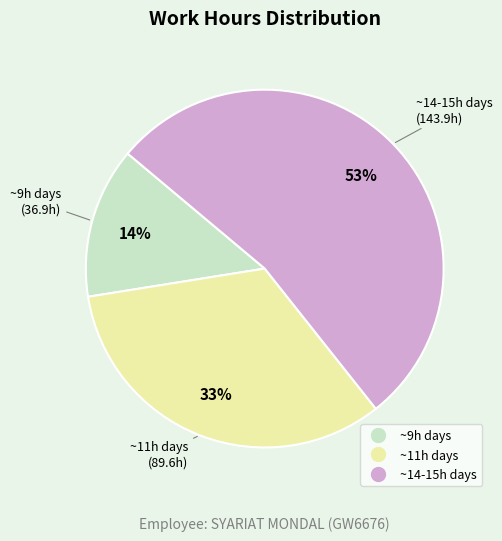

To the nearest percent, what is the average slice percentage?

33%